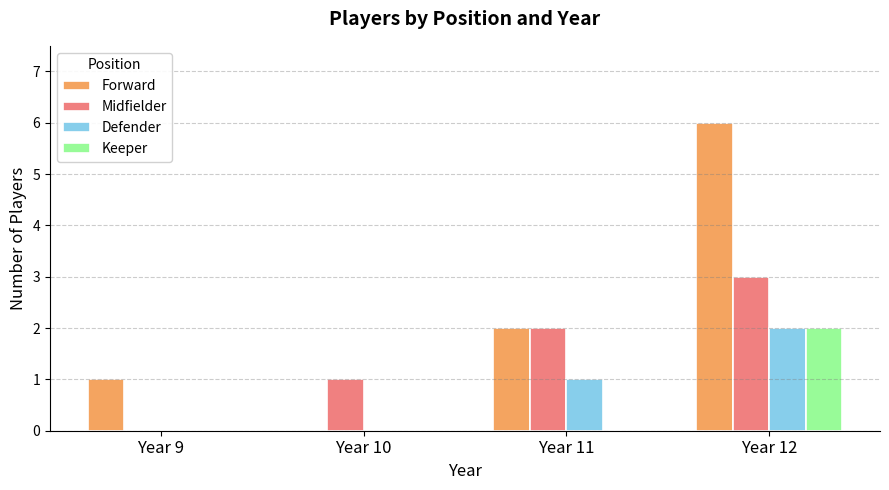

Reading right to left, transcribe all the data shown in this chart.

Forward: Year 12=6	Year 11=2	Year 10=0	Year 9=1
Midfielder: Year 12=3	Year 11=2	Year 10=1	Year 9=0
Defender: Year 12=2	Year 11=1	Year 10=0	Year 9=0
Keeper: Year 12=2	Year 11=0	Year 10=0	Year 9=0